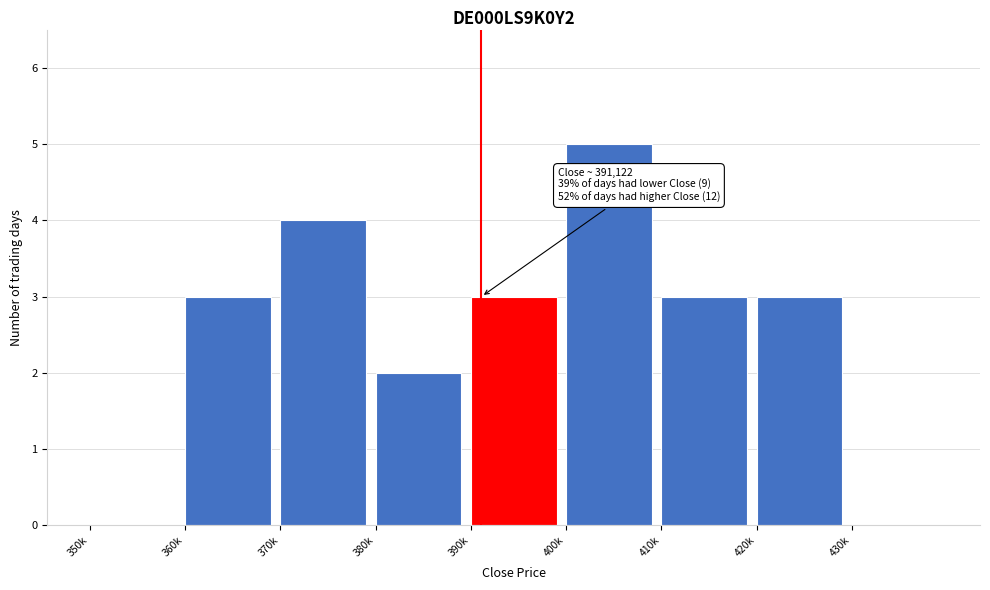

Reading left to right, list all the values displayed in this chart.

350k=0	360k=3	370k=4	380k=2	390k=3	400k=5	410k=3	420k=3	430k=0